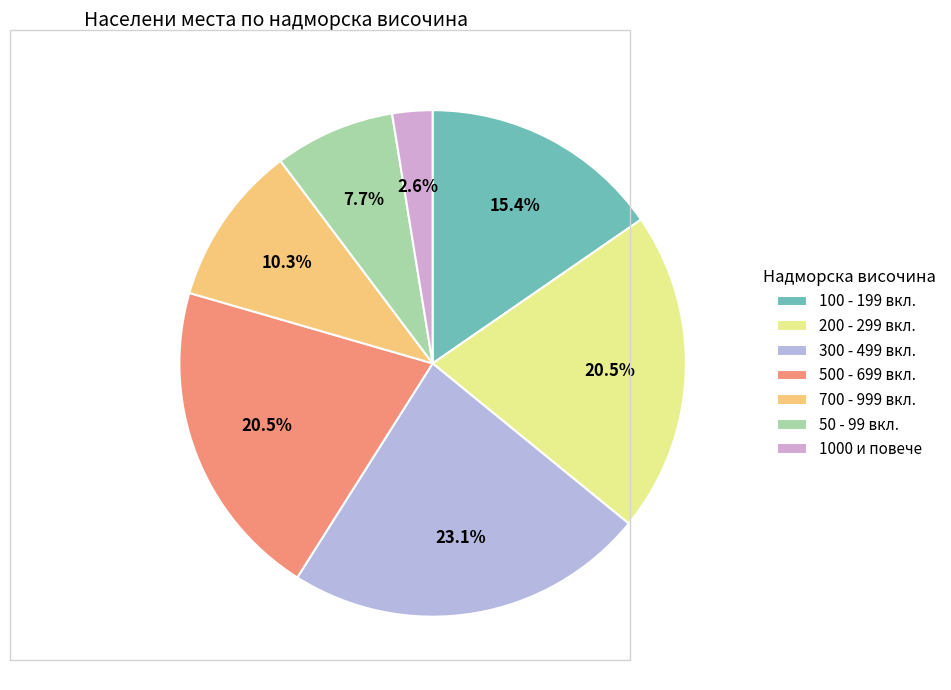

How many segments does this pie chart have?

7